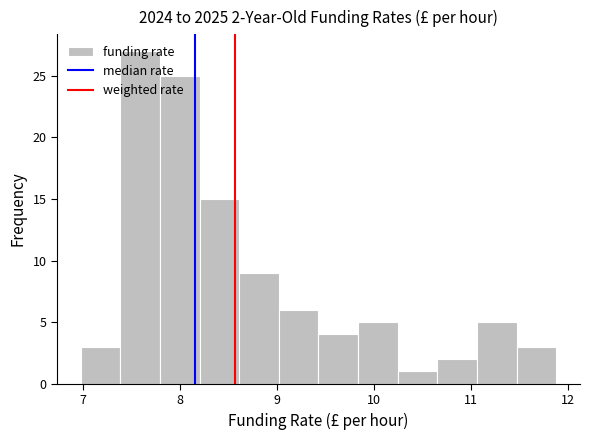

Over which range of the x-axis is the bar tallest?

7.4 to 7.8